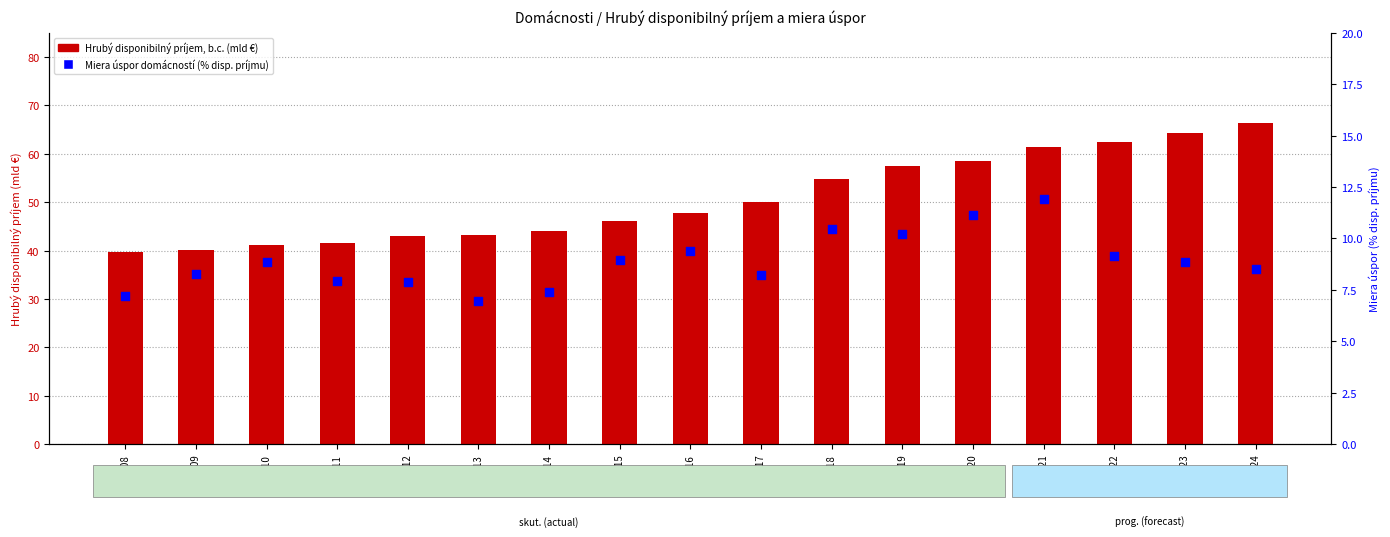

Which series reaches the maximum Y coordinate?

Hrubý disponibilný príjem, b.c. (mld €)